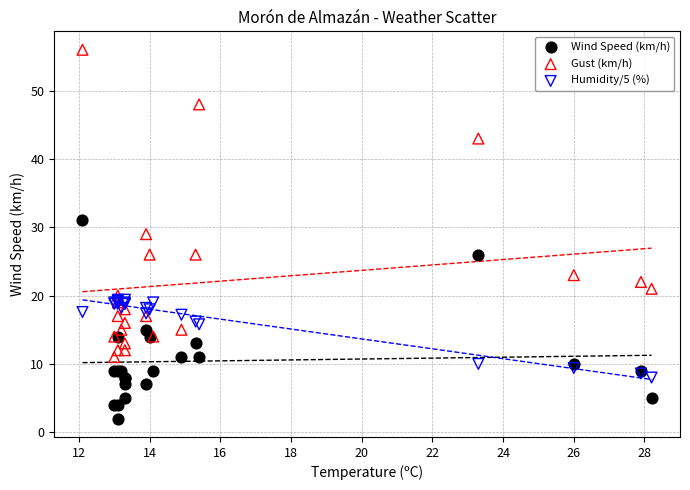

Which series has the widest spread of Y values?

Gust (km/h)